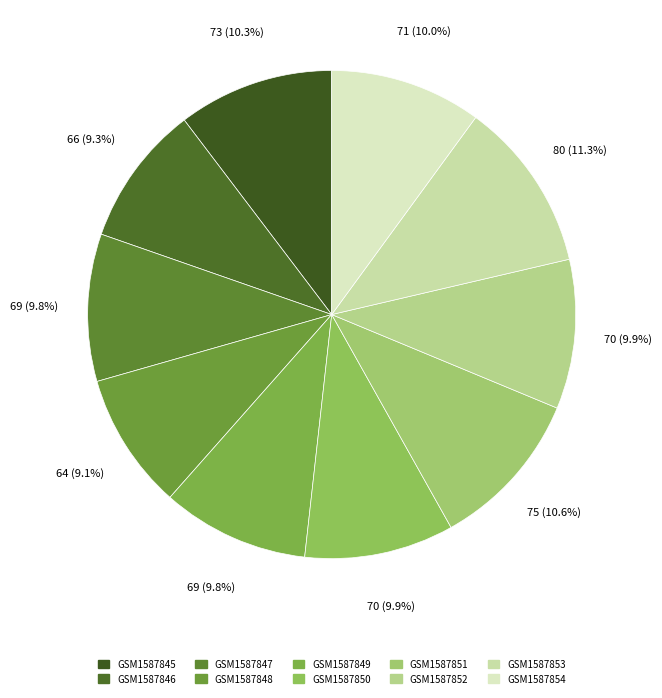

How many slices are in this pie chart?

10